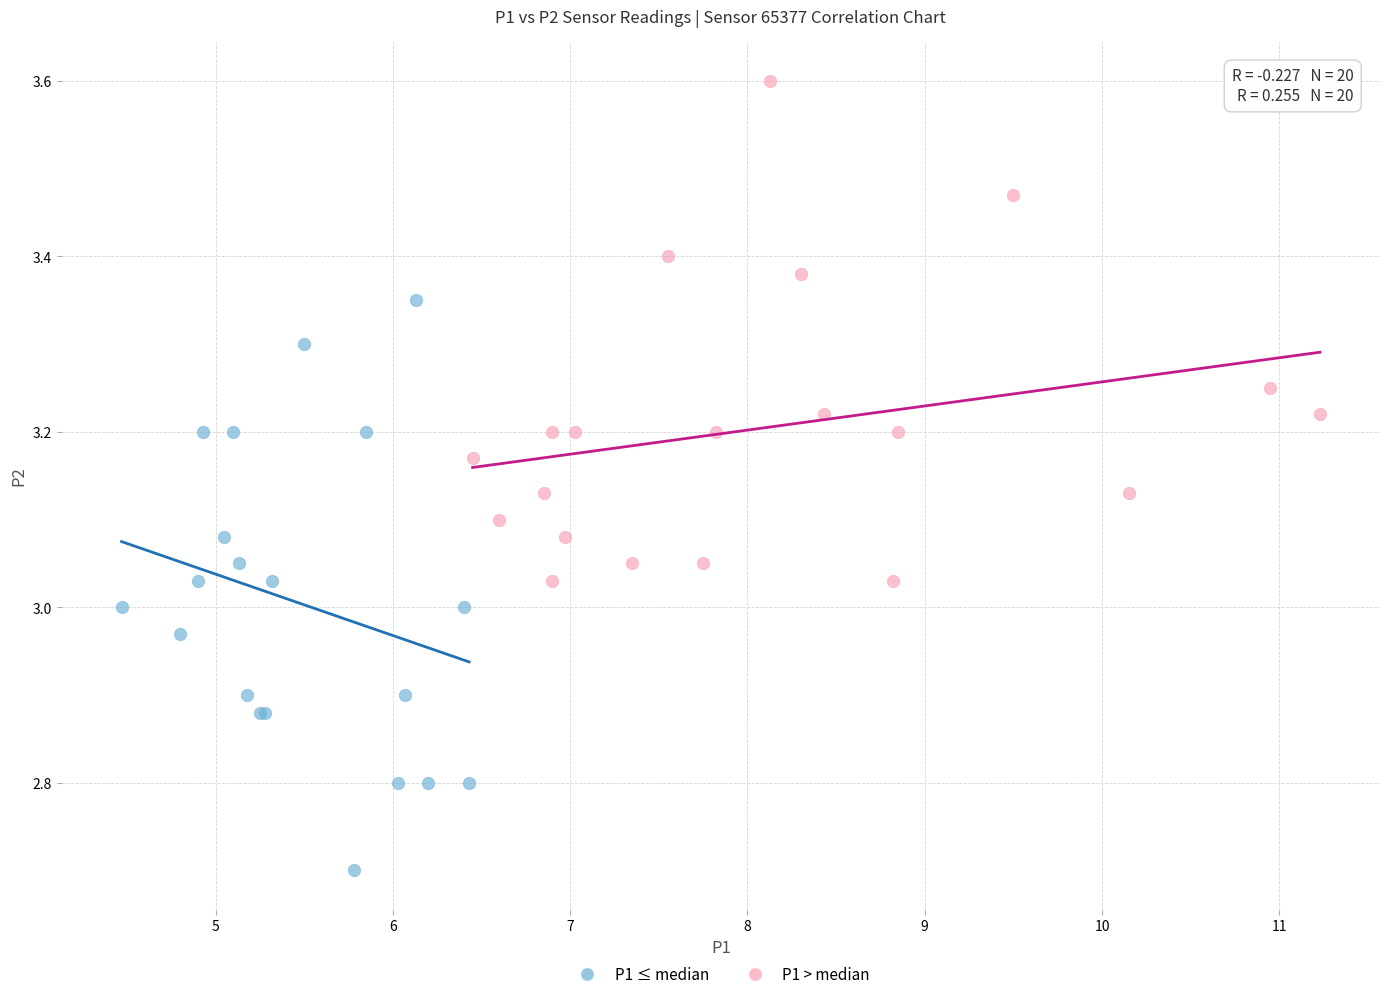

What are all the series names shown in the legend?

P1 ≤ median, P1 > median